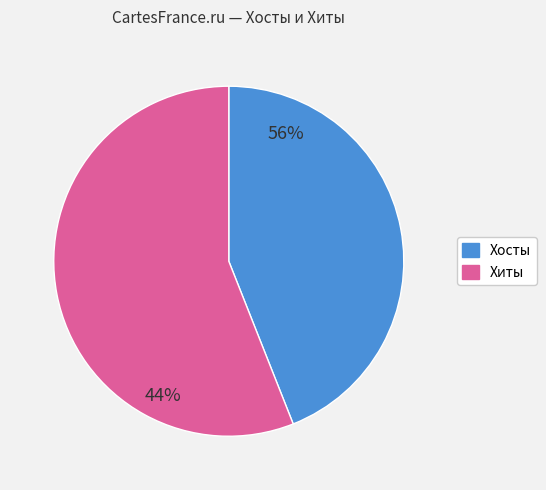

How many segments does this pie chart have?

2